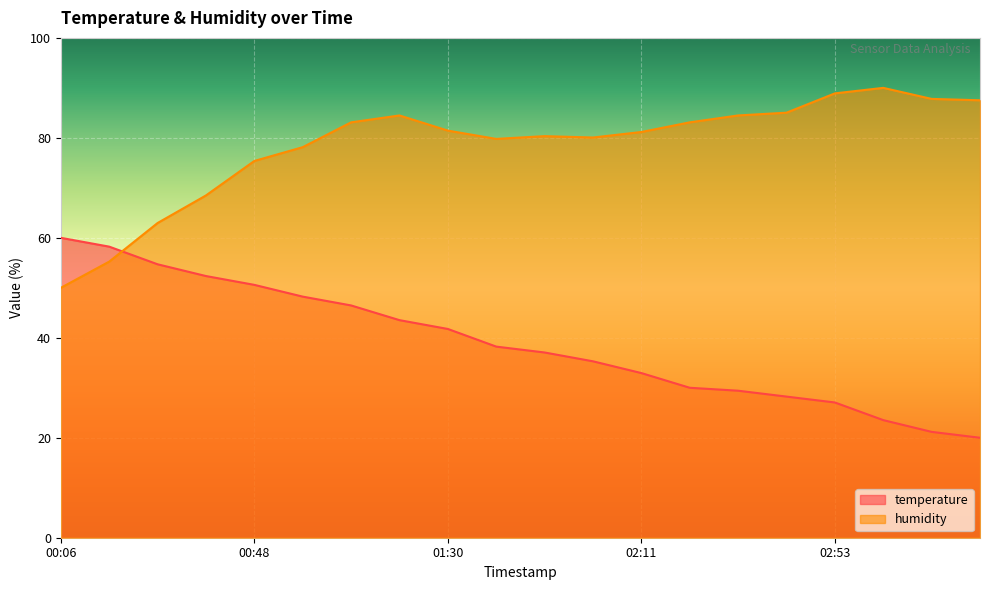

At which label does humidity first exceed 81?

01:09